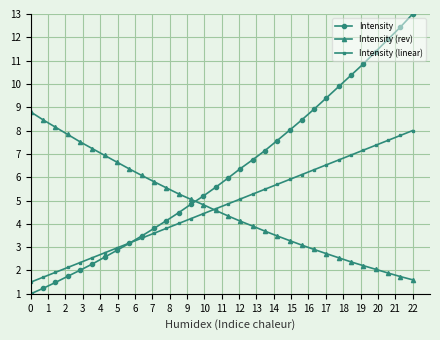

What is the difference between the second highest and second lowest values in the Intensity series?

11.2